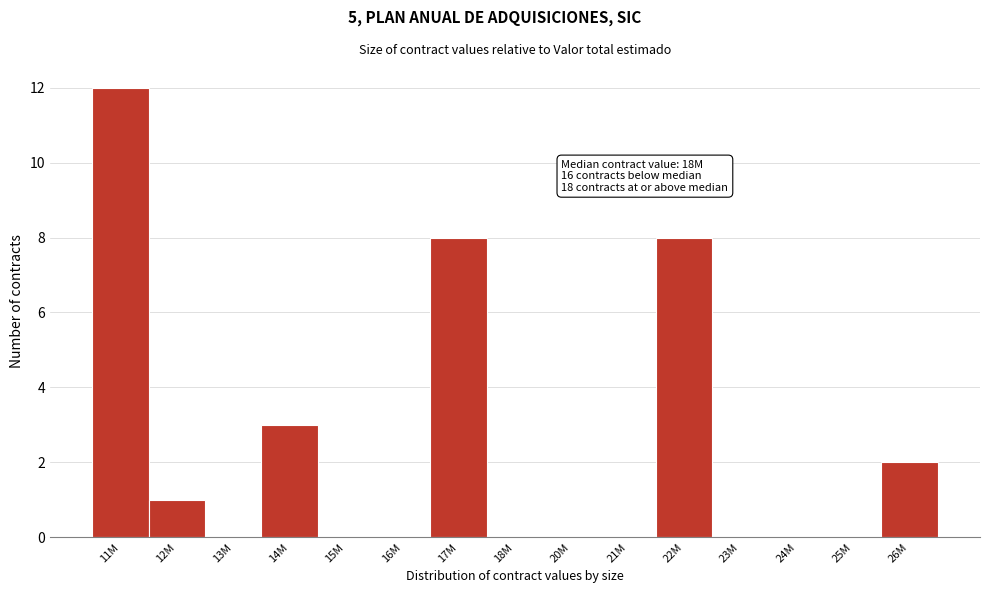

Reading left to right, list all the values displayed in this chart.

11M=12	12M=1	13M=0	14M=3	15M=0	16M=0	17M=8	18M=0	20M=0	21M=0	22M=8	23M=0	24M=0	25M=0	26M=2